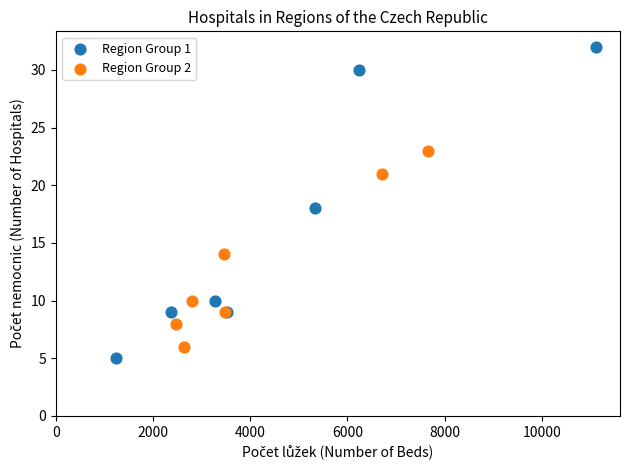

What are all the series names shown in the legend?

Region Group 1, Region Group 2